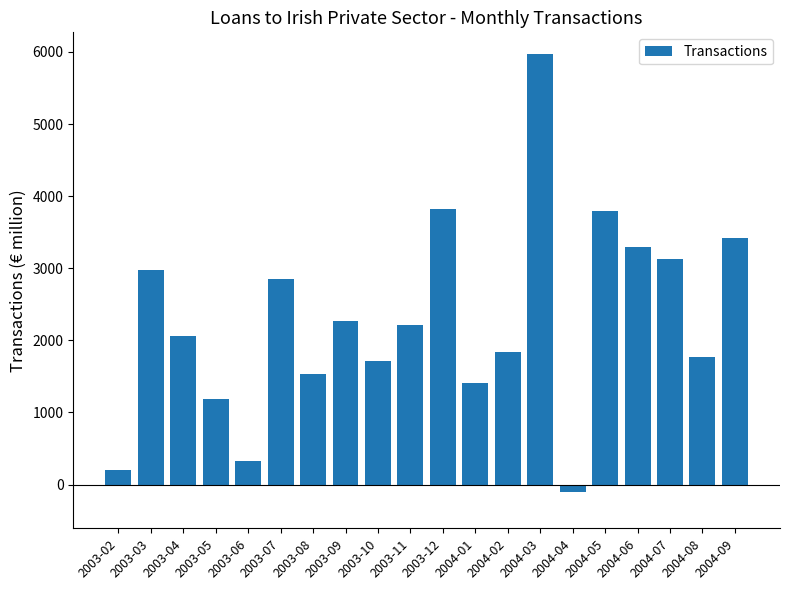

What is the minimum value shown in the chart?

-106